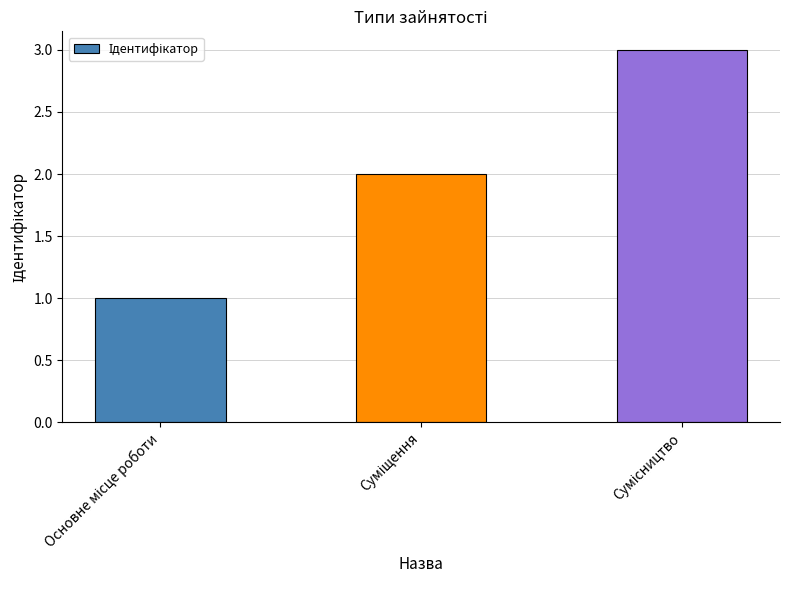

What is the maximum value shown in the chart?

3